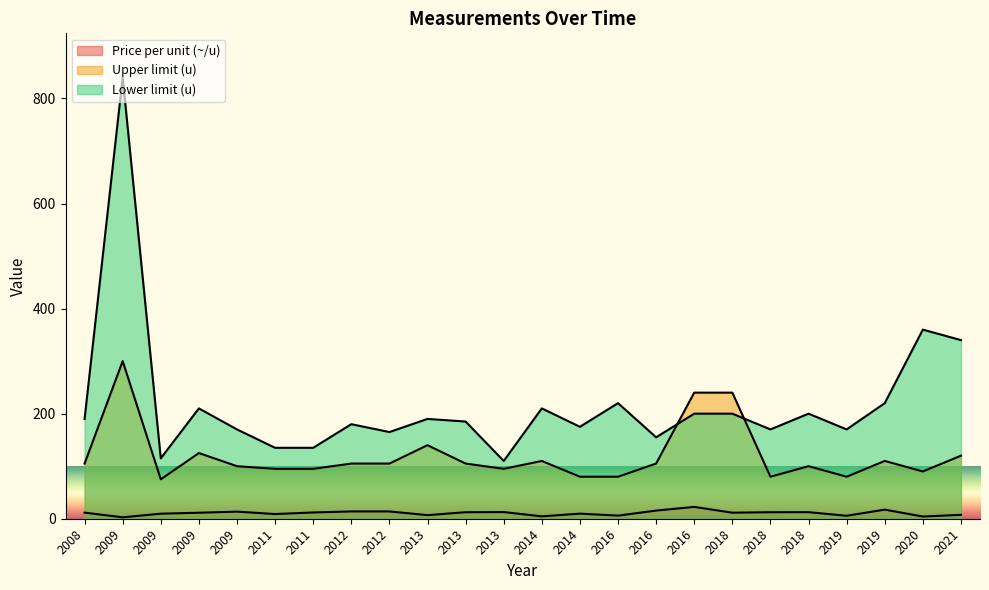

What is the difference between the highest and lowest values at 2014?

205.5